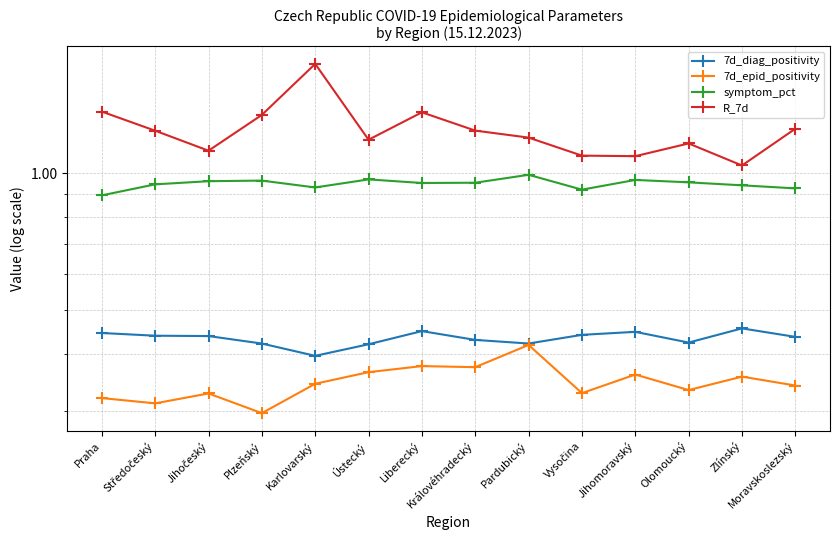

What value does the R_7d series have at Jihočeský?

1.1